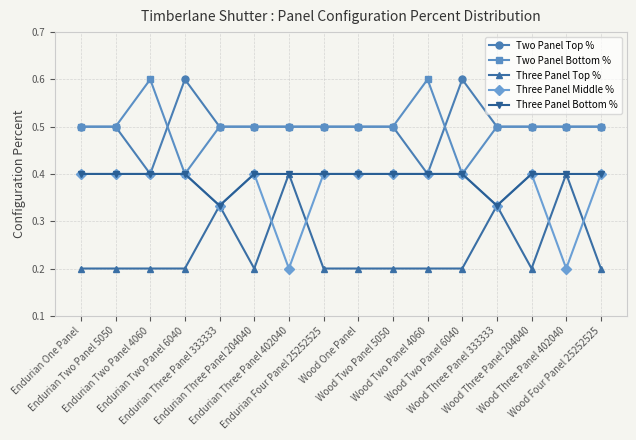

How many series are shown in this chart?

5